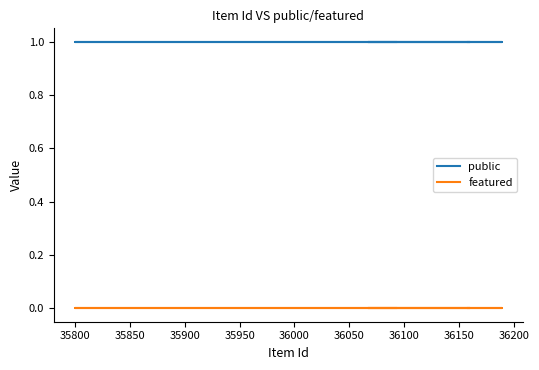

True or false: featured has more than 2 interior local peaks.

False